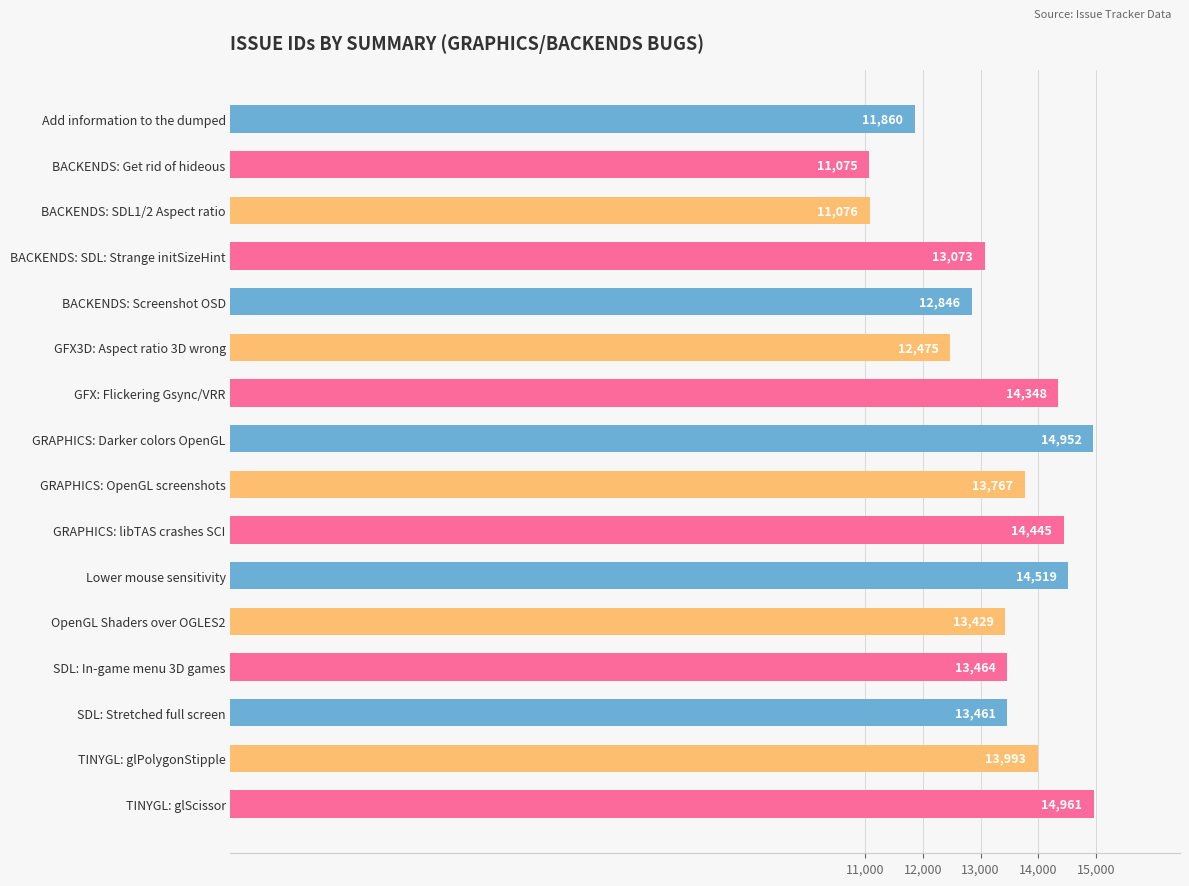

How many bars are there in total?

16